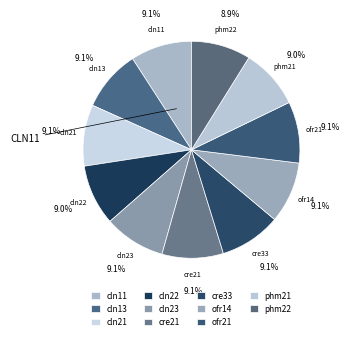

What is the smallest slice in the pie chart?

phm22